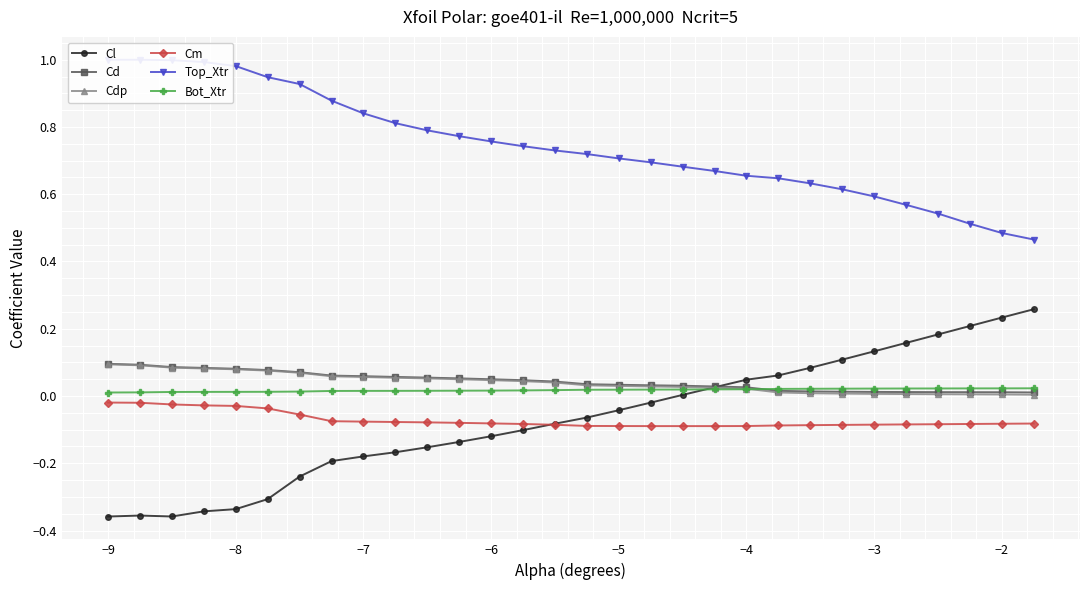

Reading right to left, transcribe all the data shown in this chart.

Cl: 0.3	0.2	0.2	0.2	0.2	0.1	0.1	0.1	0.1	0.0	0.0	0.0	-0.0	-0.0	-0.1	-0.1	-0.1	-0.1	-0.1	-0.2	-0.2	-0.2	-0.2	-0.2	-0.3	-0.3	-0.3	-0.4	-0.4	-0.4
Cd: 0.0	0.0	0.0	0.0	0.0	0.0	0.0	0.0	0.0	0.0	0.0	0.0	0.0	0.0	0.0	0.0	0.0	0.0	0.1	0.1	0.1	0.1	0.1	0.1	0.1	0.1	0.1	0.1	0.1	0.1
Cdp: 0.0	0.0	0.0	0.0	0.0	0.0	0.0	0.0	0.0	0.0	0.0	0.0	0.0	0.0	0.0	0.0	0.0	0.0	0.0	0.1	0.1	0.1	0.1	0.1	0.1	0.1	0.1	0.1	0.1	0.1
Cm: -0.1	-0.1	-0.1	-0.1	-0.1	-0.1	-0.1	-0.1	-0.1	-0.1	-0.1	-0.1	-0.1	-0.1	-0.1	-0.1	-0.1	-0.1	-0.1	-0.1	-0.1	-0.1	-0.1	-0.1	-0.0	-0.0	-0.0	-0.0	-0.0	-0.0
Top_Xtr: 0.5	0.5	0.5	0.5	0.6	0.6	0.6	0.6	0.6	0.7	0.7	0.7	0.7	0.7	0.7	0.7	0.7	0.8	0.8	0.8	0.8	0.8	0.9	0.9	0.9	1.0	1.0	1.0	1.0	1.0
Bot_Xtr: 0.0	0.0	0.0	0.0	0.0	0.0	0.0	0.0	0.0	0.0	0.0	0.0	0.0	0.0	0.0	0.0	0.0	0.0	0.0	0.0	0.0	0.0	0.0	0.0	0.0	0.0	0.0	0.0	0.0	0.0